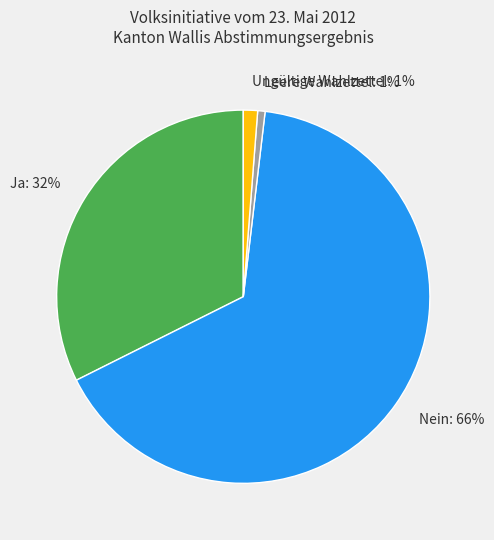

To the nearest percent, what is the combined percentage of Ja: 32% and Leere Wahlzettel: 1%?

33%